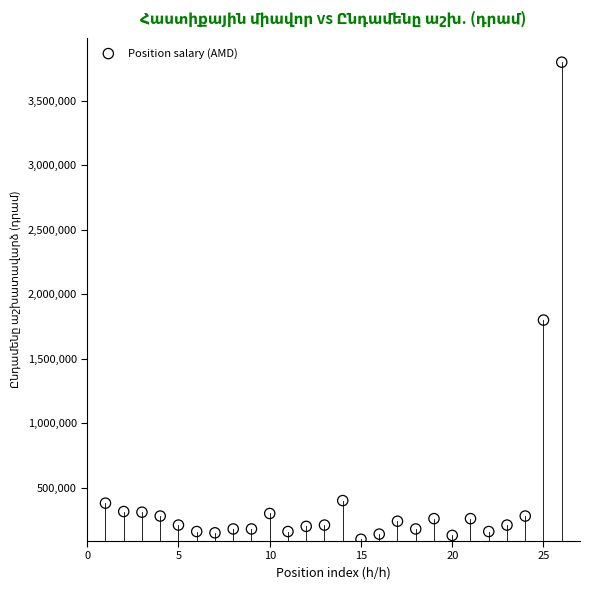

What is the range of Y values (max minus min)?

3700000